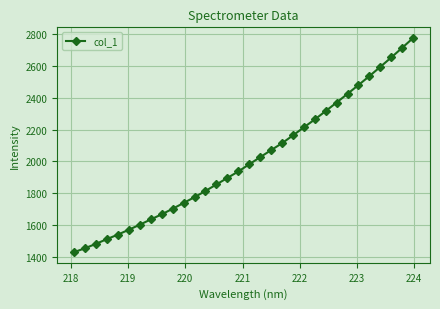

What is the value of the 10th point from the left?

1702.6